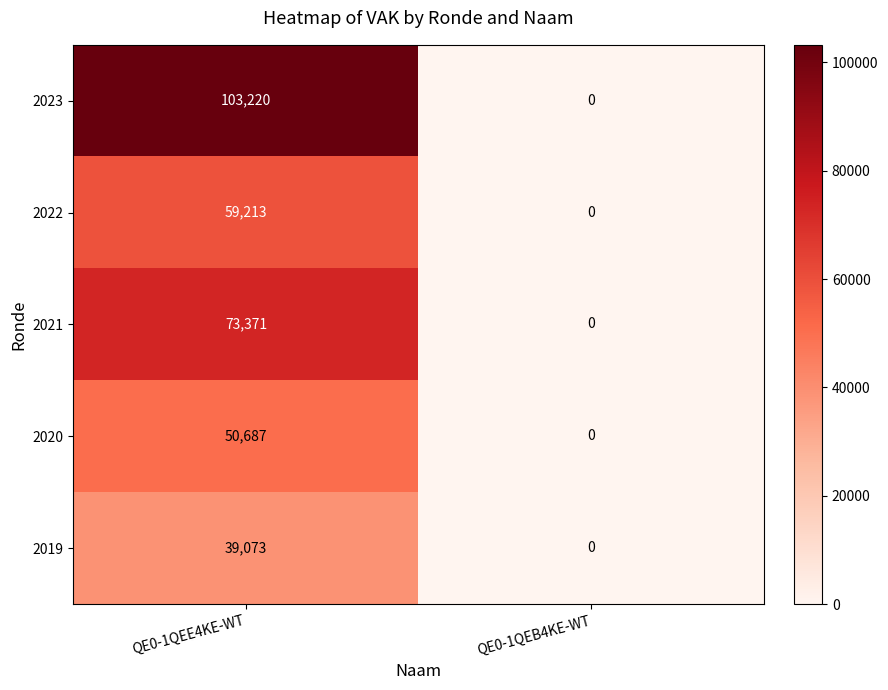

What is the difference between the maximum and minimum values in the 2020 series?

50687